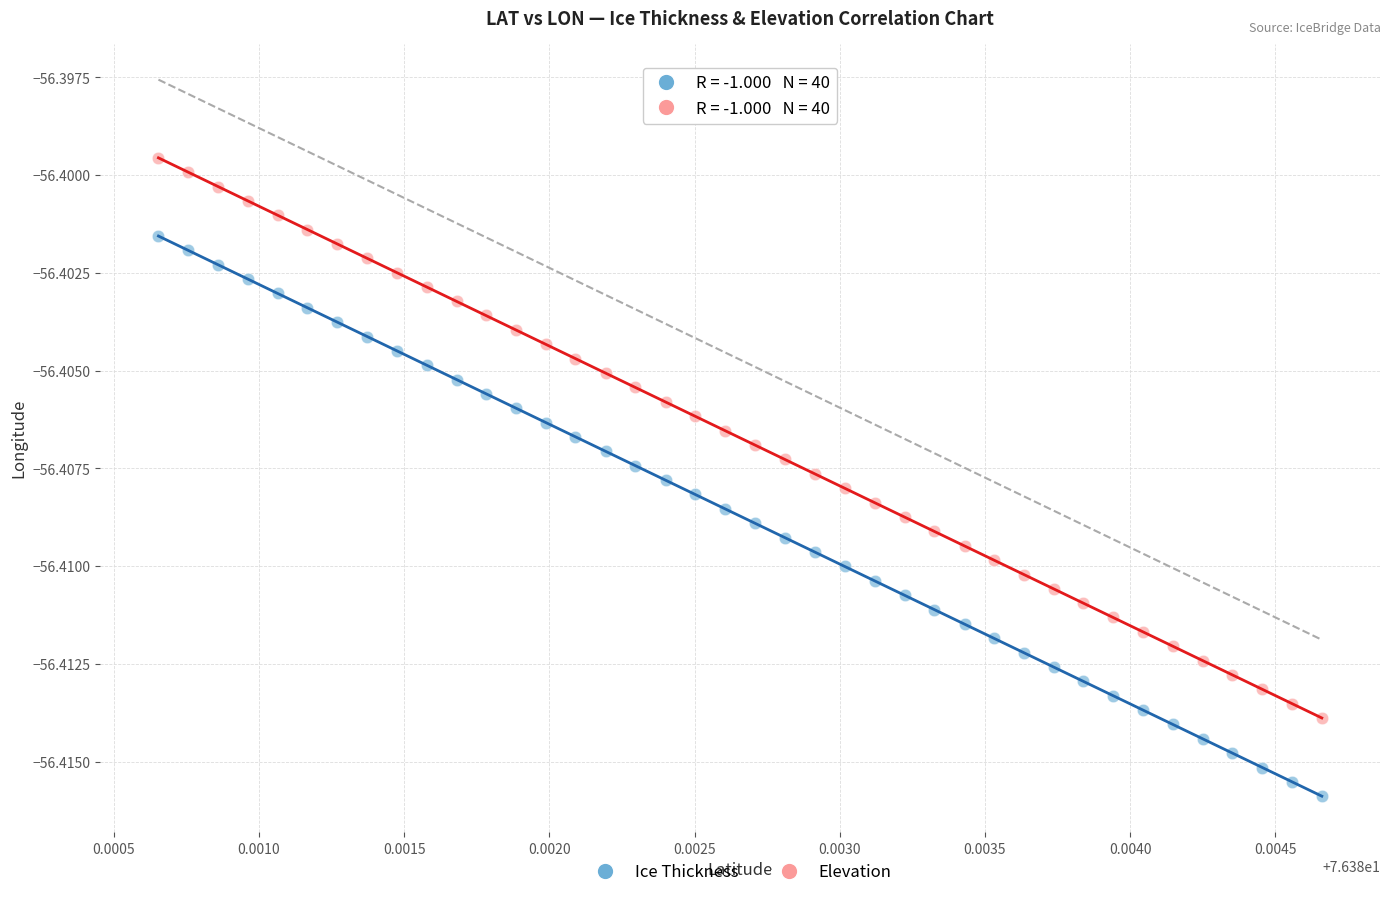

Which series reaches the maximum Y coordinate?

Elevation